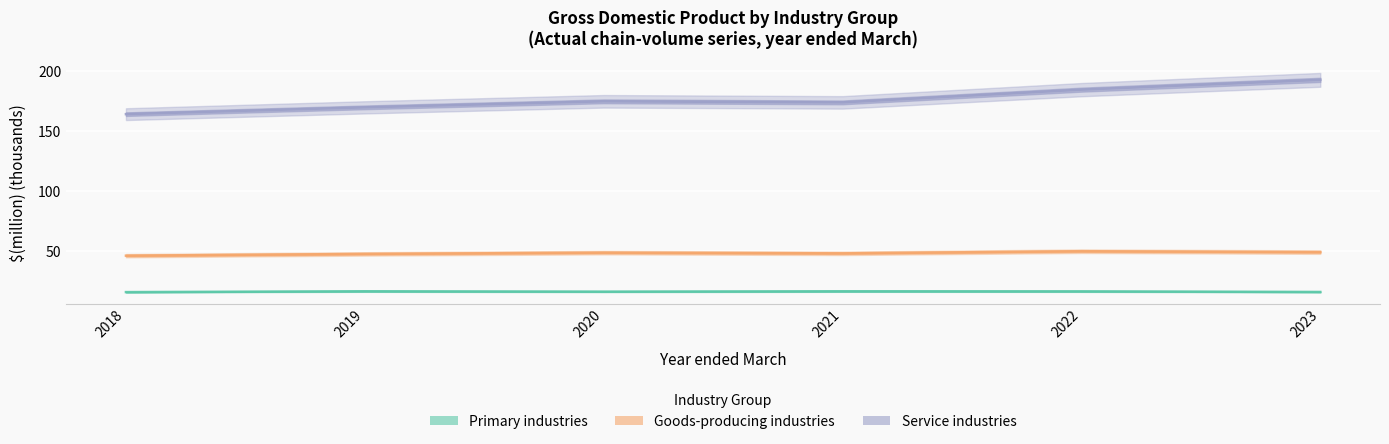

What is the difference between the highest and lowest values at 2021?

157.4